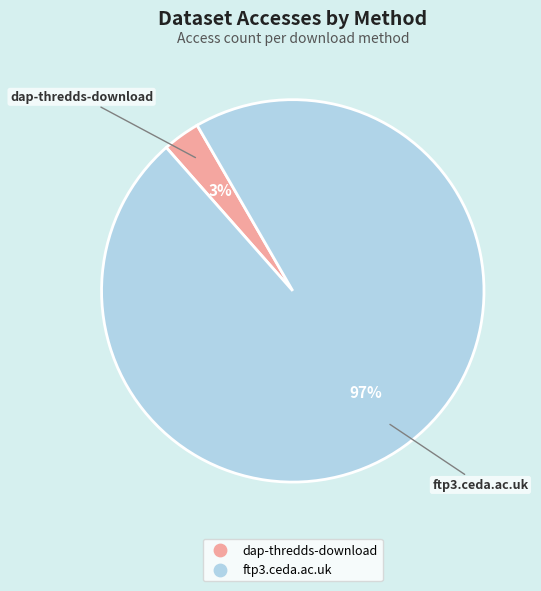

What is the smallest slice in the pie chart?

dap-thredds-download